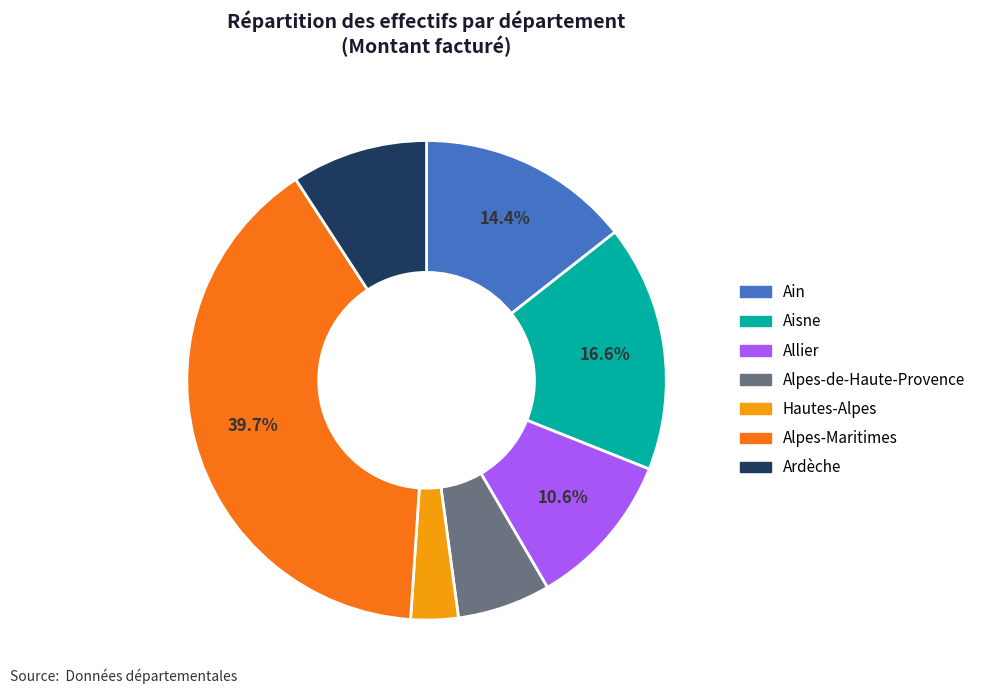

Count the number of slices in the pie.

7